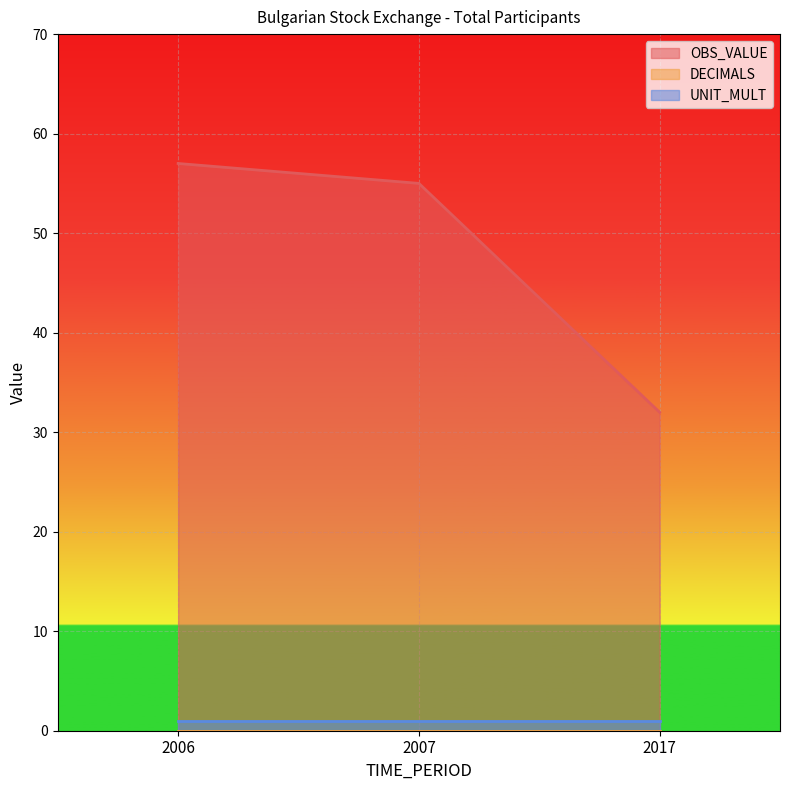

How many values in the OBS_VALUE series are below 55?

1